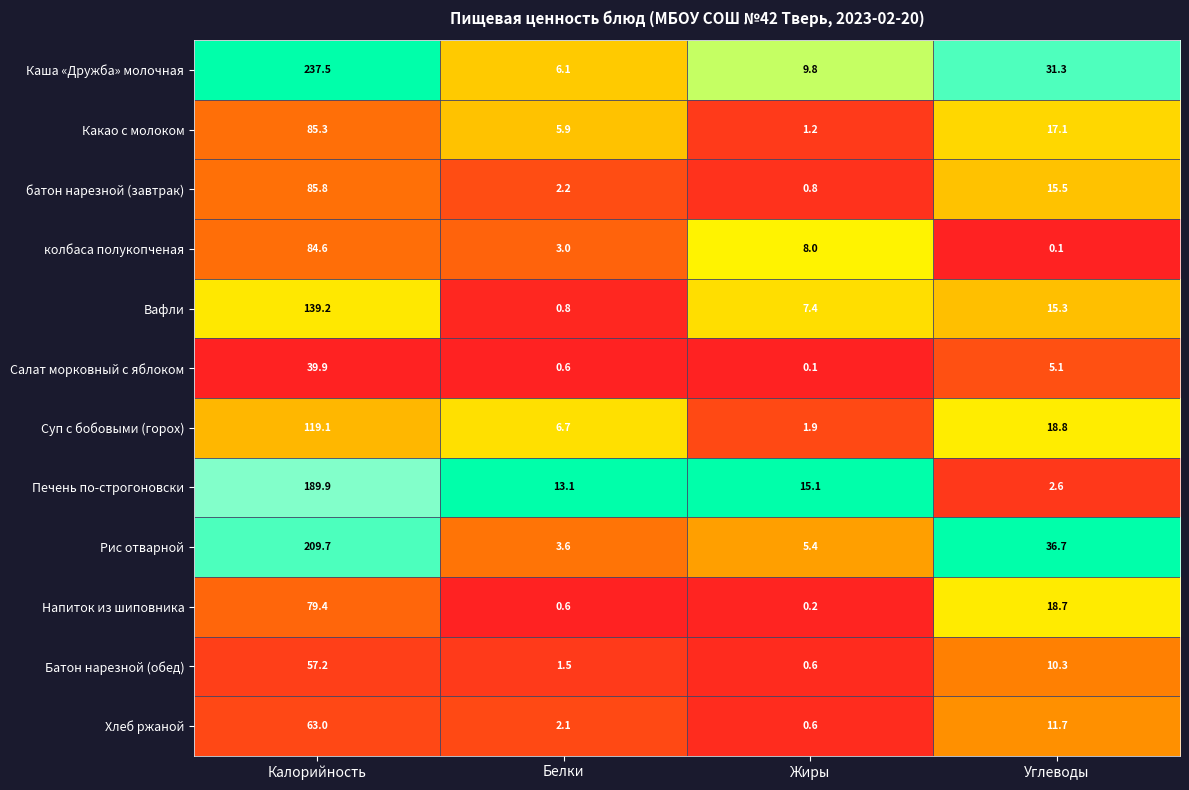

What is the difference between the Суп с бобовыми (горох) values at Калорийность and Белки?

112.4